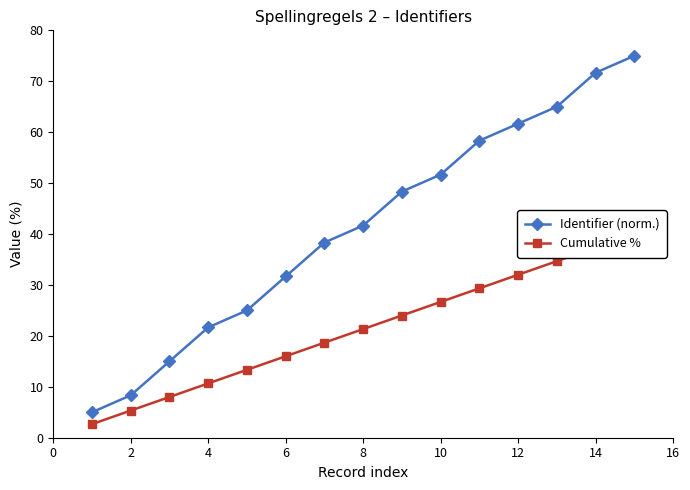

What is the difference between the maximum and second lowest values in the Cumulative % series?

34.7